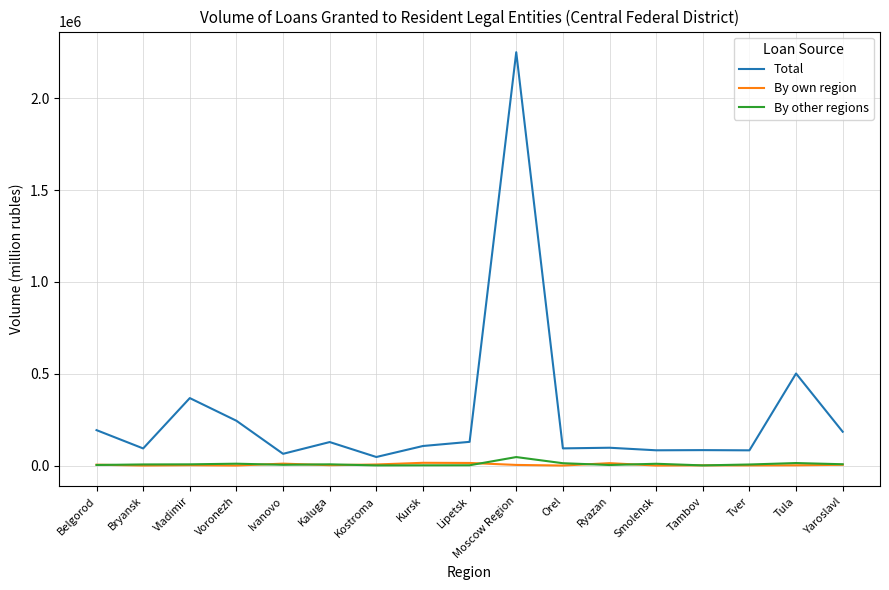

The Total series shows 93095 at Bryansk. True or false?

True